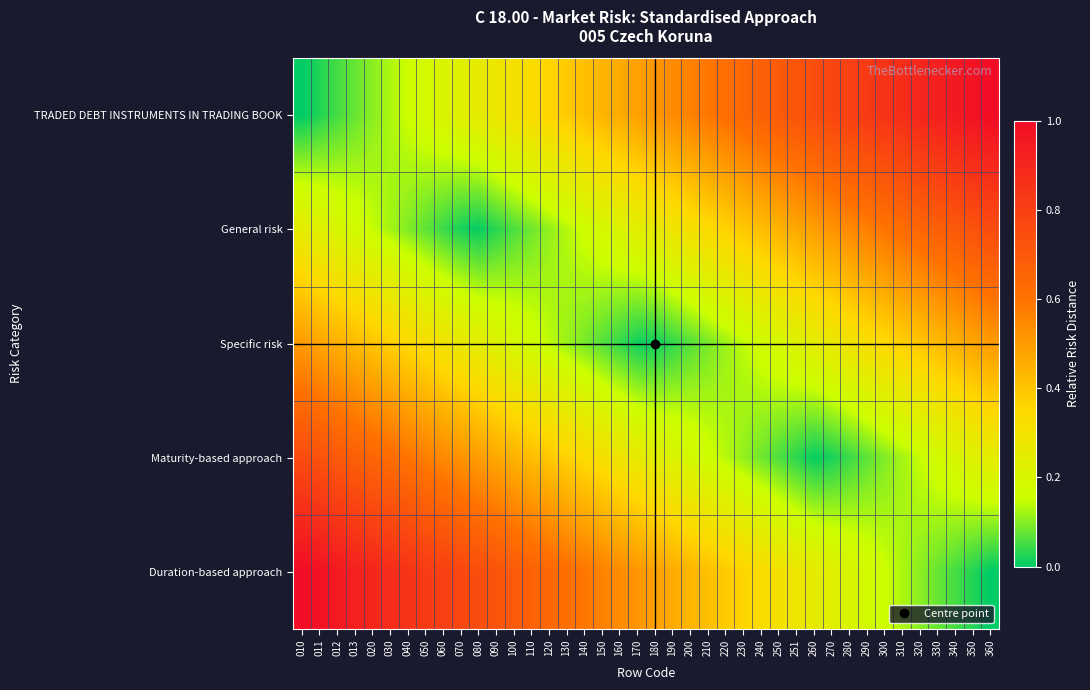

Reading left to right, extract all data points from this chart.

TRADED DEBT INSTRUMENTS IN TRADING BOOK: 010=0.0	011=0.0	012=0.1	013=0.1	020=0.1	030=0.1	040=0.2	050=0.2	060=0.2	070=0.2	080=0.3	090=0.3	100=0.3	110=0.3	120=0.4	130=0.4	140=0.4	150=0.4	160=0.5	170=0.5	180=0.5	190=0.5	200=0.6	210=0.6	220=0.6	230=0.6	240=0.7	250=0.7	251=0.7	260=0.7	270=0.8	280=0.8	290=0.8	300=0.8	310=0.9	320=0.9	330=0.9	340=0.9	350=1.0	360=1.0
General risk: 010=0.2	011=0.2	012=0.2	013=0.2	020=0.1	030=0.1	040=0.1	050=0.1	060=0.0	070=0.0	080=0.0	090=0.0	100=0.1	110=0.1	120=0.1	130=0.1	140=0.2	150=0.2	160=0.2	170=0.2	180=0.3	190=0.3	200=0.3	210=0.3	220=0.4	230=0.4	240=0.4	250=0.4	251=0.5	260=0.5	270=0.5	280=0.5	290=0.6	300=0.6	310=0.6	320=0.6	330=0.7	340=0.7	350=0.7	360=0.8
Specific risk: 010=0.5	011=0.5	012=0.4	013=0.4	020=0.4	030=0.4	040=0.3	050=0.3	060=0.3	070=0.3	080=0.2	090=0.2	100=0.2	110=0.2	120=0.1	130=0.1	140=0.1	150=0.1	160=0.0	170=0.0	180=0.0	190=0.0	200=0.1	210=0.1	220=0.1	230=0.1	240=0.2	250=0.2	251=0.2	260=0.2	270=0.3	280=0.3	290=0.3	300=0.3	310=0.4	320=0.4	330=0.4	340=0.4	350=0.5	360=0.5
Maturity-based approach: 010=0.8	011=0.7	012=0.7	013=0.7	020=0.6	030=0.6	040=0.6	050=0.6	060=0.5	070=0.5	080=0.5	090=0.5	100=0.4	110=0.4	120=0.4	130=0.4	140=0.3	150=0.3	160=0.3	170=0.3	180=0.2	190=0.2	200=0.2	210=0.2	220=0.1	230=0.1	240=0.1	250=0.1	251=0.0	260=0.0	270=0.0	280=0.0	290=0.1	300=0.1	310=0.1	320=0.1	330=0.2	340=0.2	350=0.2	360=0.2
Duration-based approach: 010=1.0	011=1.0	012=0.9	013=0.9	020=0.9	030=0.9	040=0.8	050=0.8	060=0.8	070=0.8	080=0.7	090=0.7	100=0.7	110=0.7	120=0.6	130=0.6	140=0.6	150=0.6	160=0.5	170=0.5	180=0.5	190=0.5	200=0.4	210=0.4	220=0.4	230=0.4	240=0.3	250=0.3	251=0.3	260=0.3	270=0.2	280=0.2	290=0.2	300=0.2	310=0.1	320=0.1	330=0.1	340=0.1	350=0.0	360=0.0